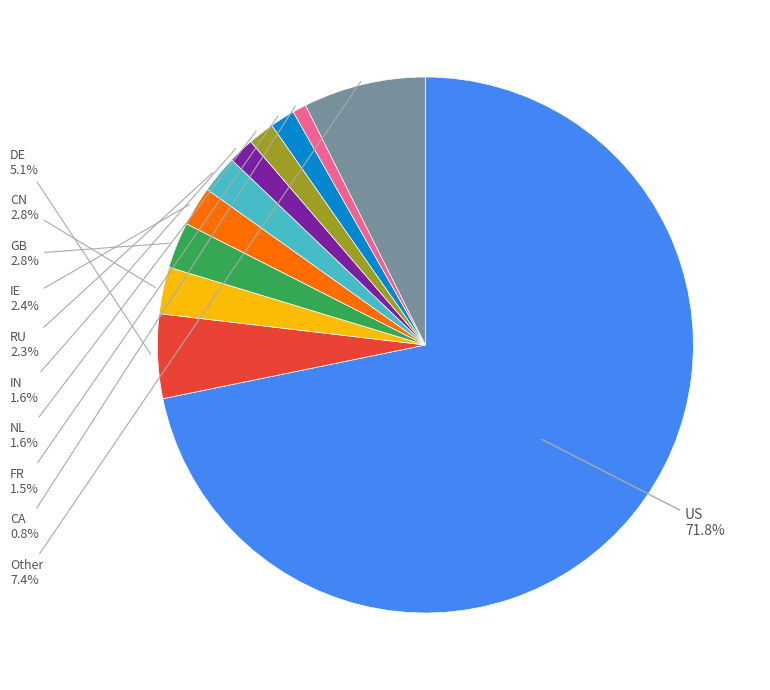

Is there a majority slice in this chart?

Yes